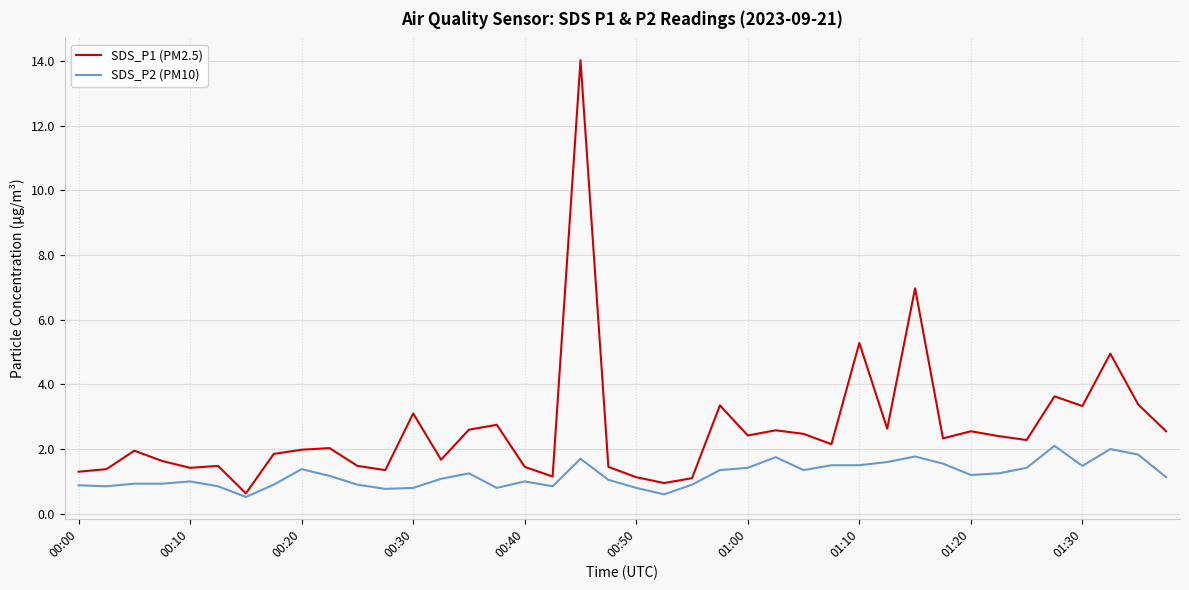

How many distinct data groups are displayed?

2